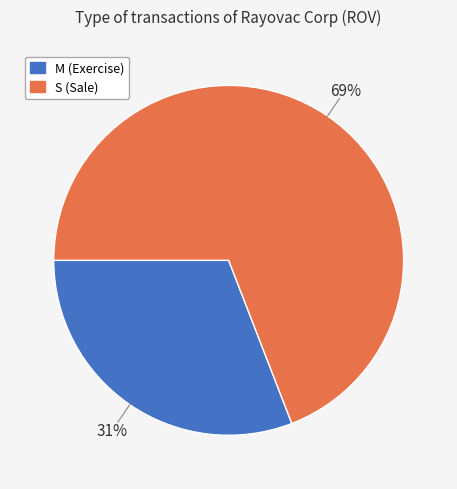

Does any single category account for the majority?

Yes